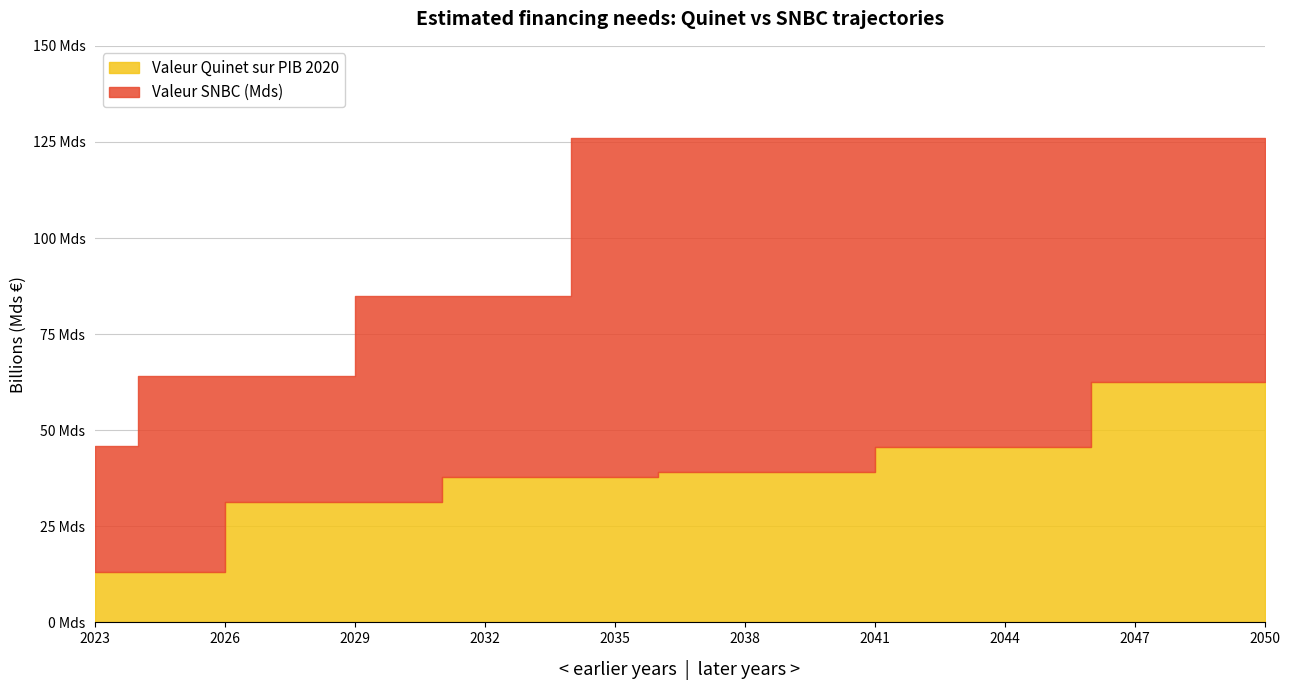

Is it true that Valeur Quinet sur PIB 2020 equals 25.3 at 2043?

False